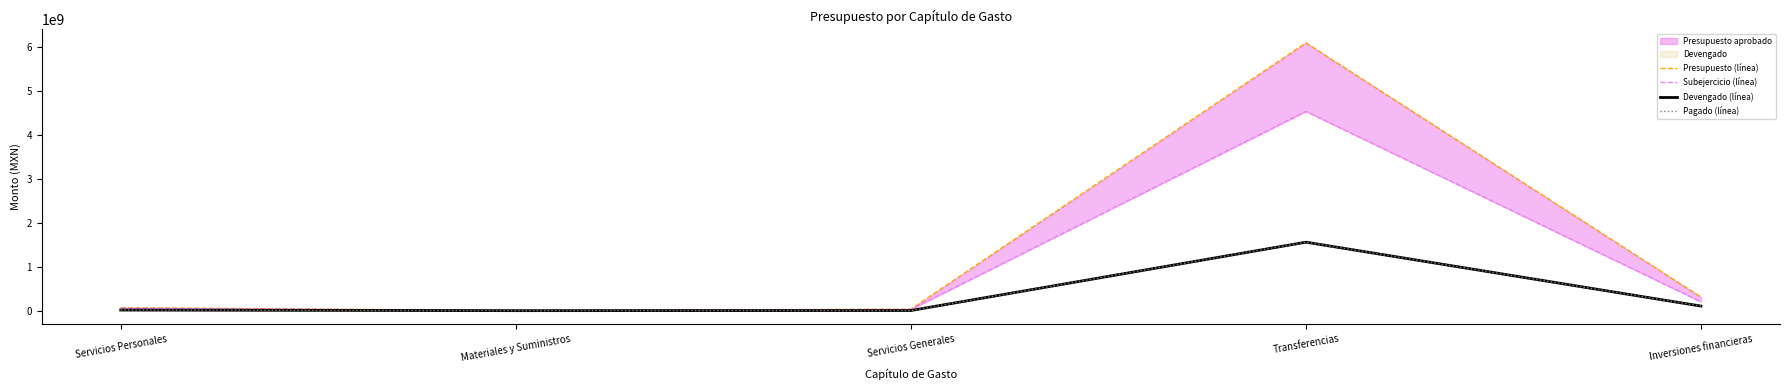

What is the highest value of the Presupuesto (línea) series?

6105000000.0